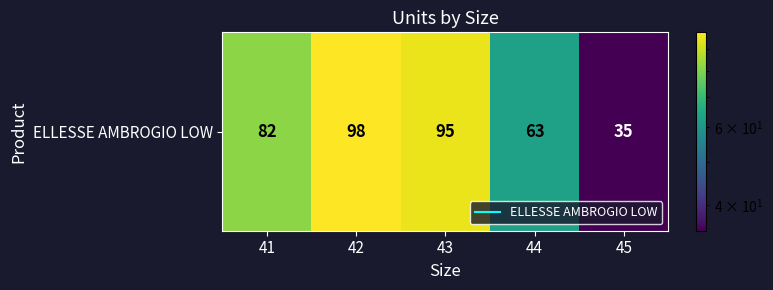

Is it true that the value at 45 is 20?

False